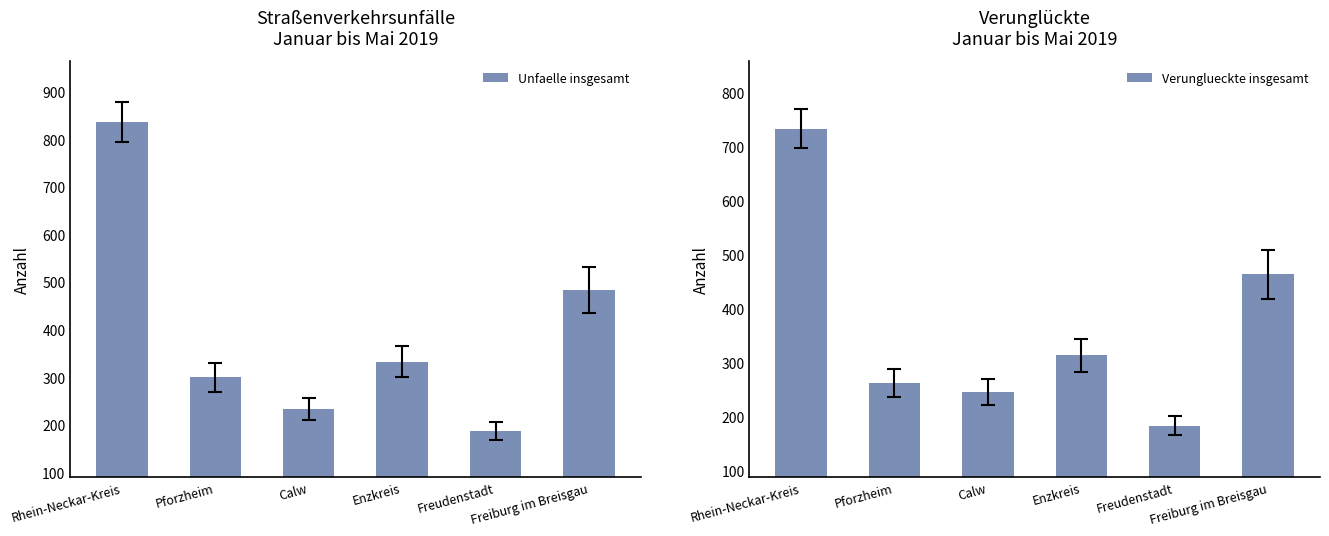

What is the greatest value displayed?

837